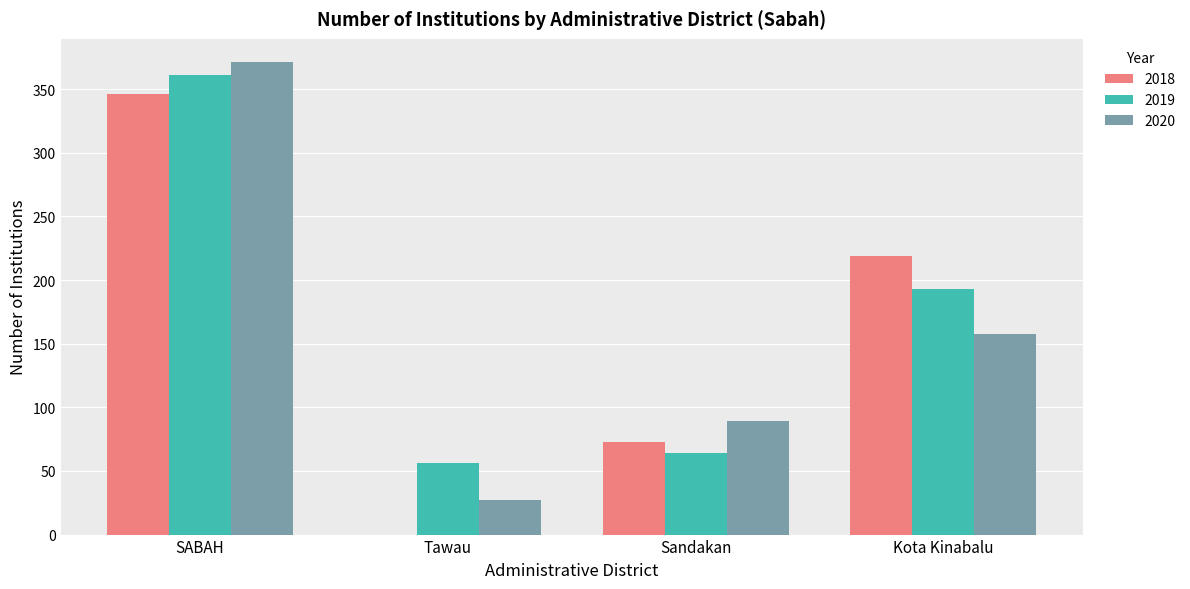

What is the sum of the 2019 values at Tawau and Sandakan?

120